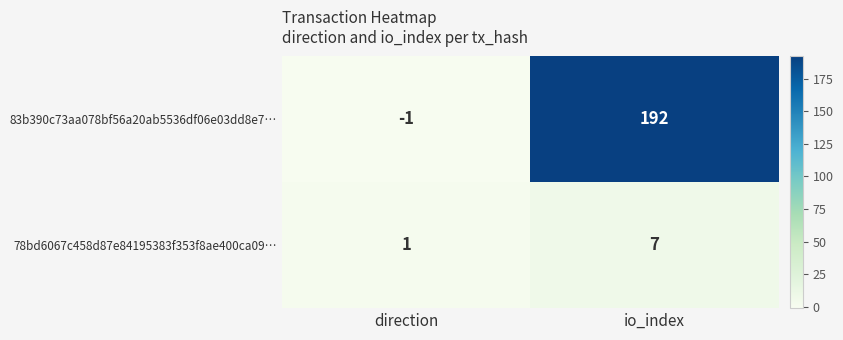

What is the difference between the maximum and minimum values in the 78bd6067c458d87e84195383f353f8ae400ca09… series?

6